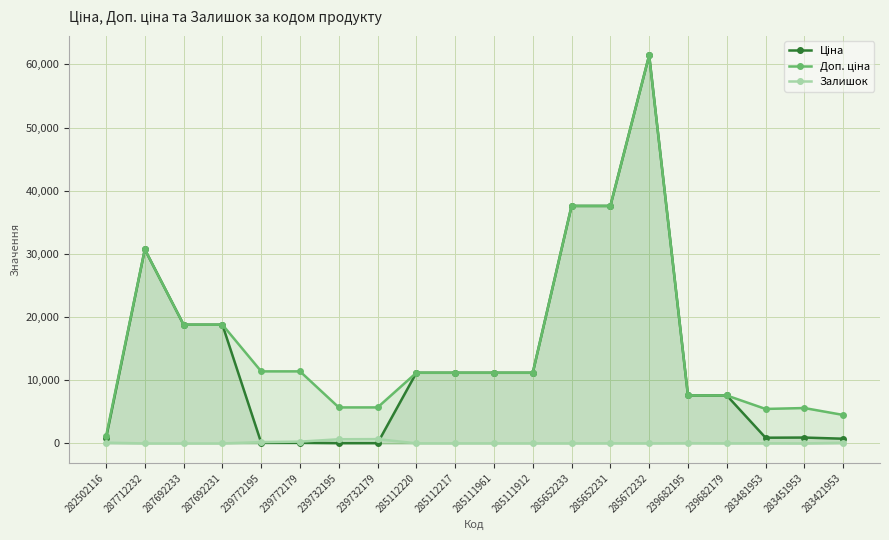

Reading left to right, list all the values displayed in this chart.

Ціна: 282502116=818.5	287712232=30717.1	287692233=18796.8	287692231=18796.8	239772195=114.1	239772179=114.1	239732195=57.0	239732179=57.0	285112220=11188.2	285112217=11188.2	285111961=11188.2	285111912=11188.2	285652233=37593.6	285652231=37593.6	285672232=61434.3	239682195=7596.5	239682179=7596.5	283481953=910.4	283451953=934.5	283421953=752.2
Доп. ціна: 282502116=1109.2	287712232=30717.1	287692233=18796.8	287692231=18796.8	239772195=11410.0	239772179=11410.0	239732195=5705.0	239732179=5705.0	285112220=11188.2	285112217=11188.2	285111961=11188.2	285111912=11188.2	285652233=37593.6	285652231=37593.6	285672232=61434.3	239682195=7596.5	239682179=7596.5	283481953=5462.3	283451953=5607.2	283421953=4513.3
Залишок: 282502116=125.0	287712232=0.0	287692233=0.0	287692231=0.0	239772195=218.0	239772179=290.0	239732195=665.0	239732179=686.0	285112220=17.0	285112217=17.0	285111961=17.0	285111912=15.0	285652233=13.0	285652231=23.0	285672232=16.0	239682195=41.0	239682179=16.0	283481953=24.0	283451953=2.0	283421953=113.0